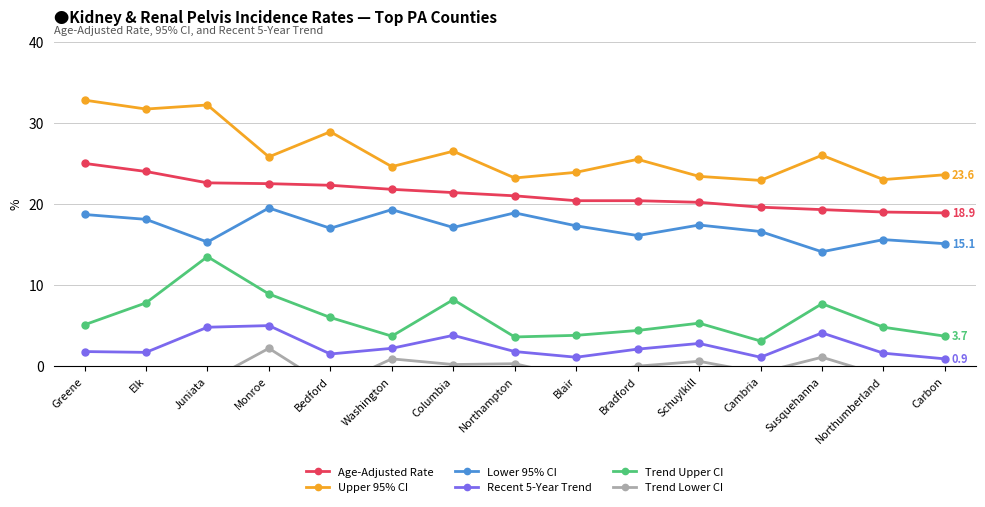

True or false: Recent 5-Year Trend and Age-Adjusted Rate cross at least once.

False